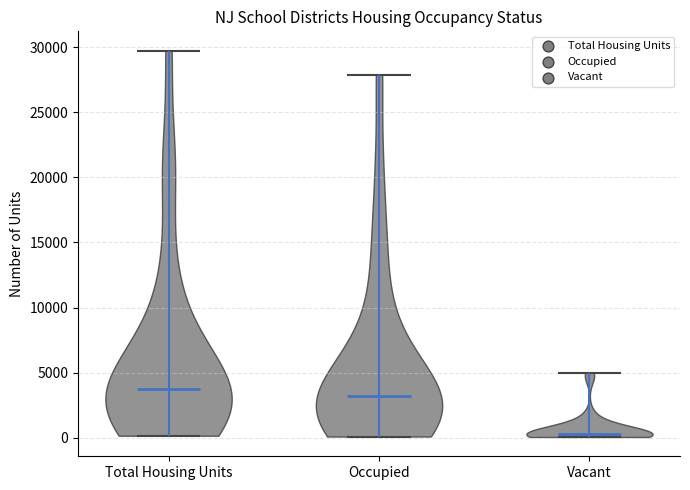

Which violin has the lowest median line?

Vacant